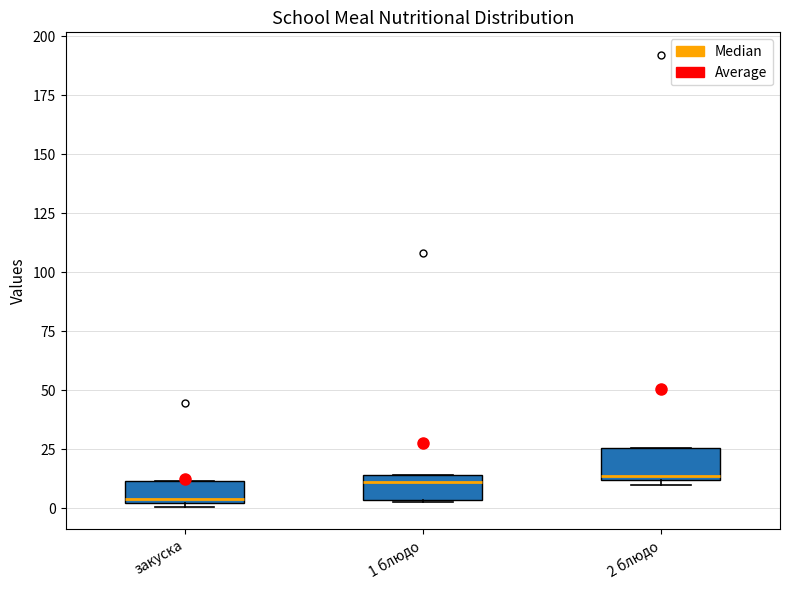

Where does the median line of the box for 2 блюдо sit on the y-axis? The values are not printed on the chart, so give them approximately, as read against the axis.

15